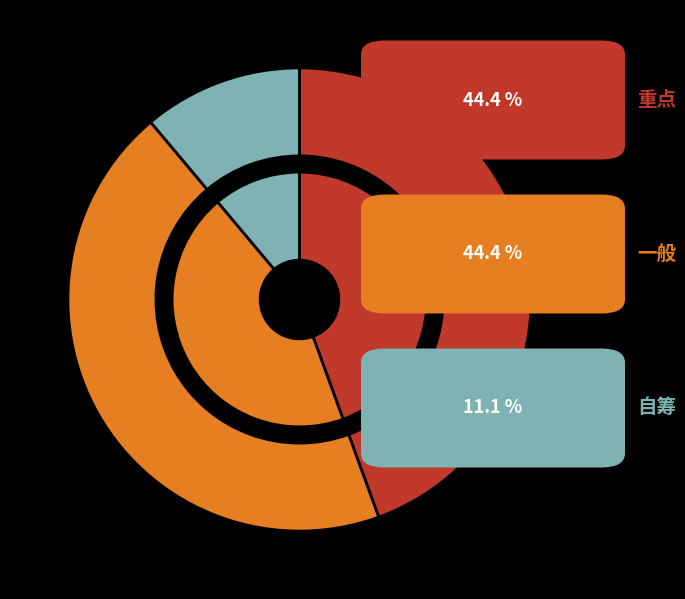

What is the smallest slice in the pie chart?

自筹